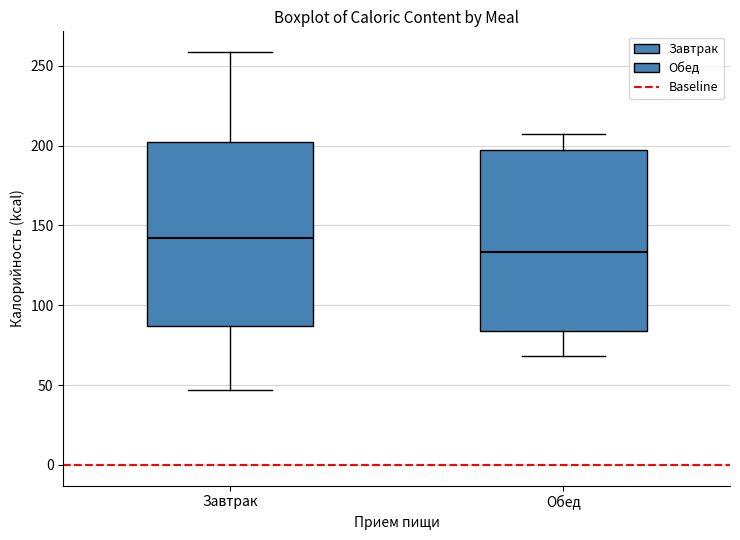

Where does the lower whisker of the box for Обед end on the y-axis? The values are not printed on the chart, so give them approximately, as read against the axis.

70